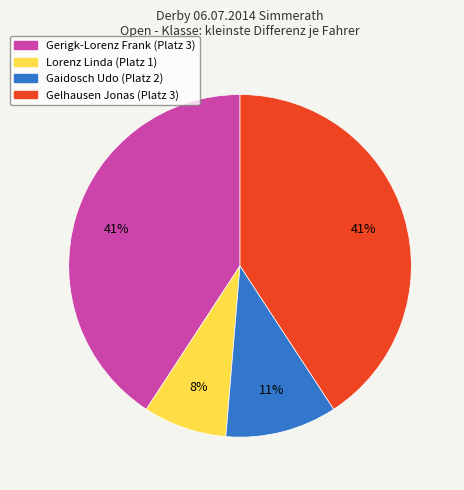

Is there a majority slice in this chart?

No